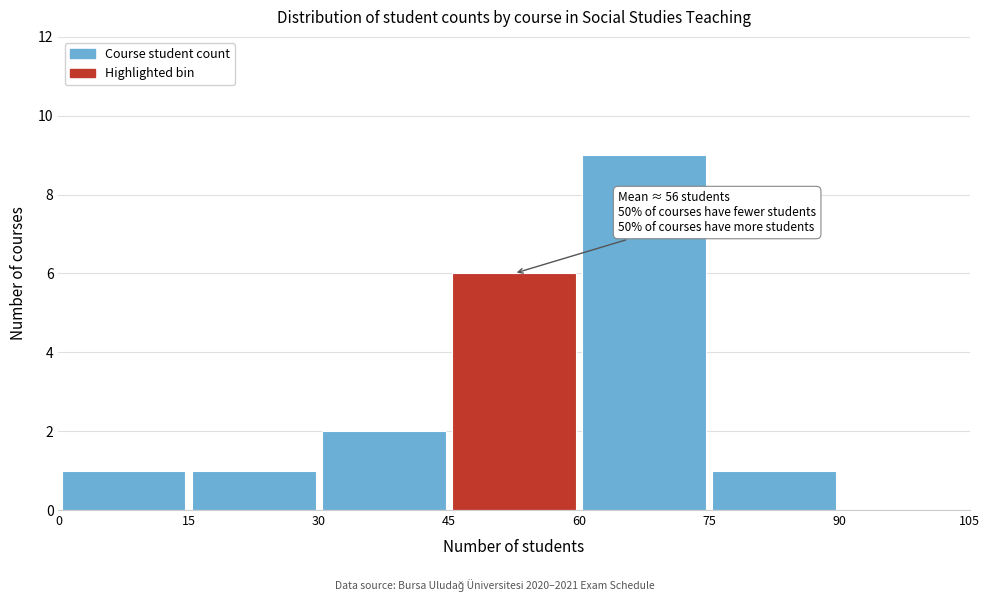

Which range on the x-axis has the tallest bar?

60 to 75